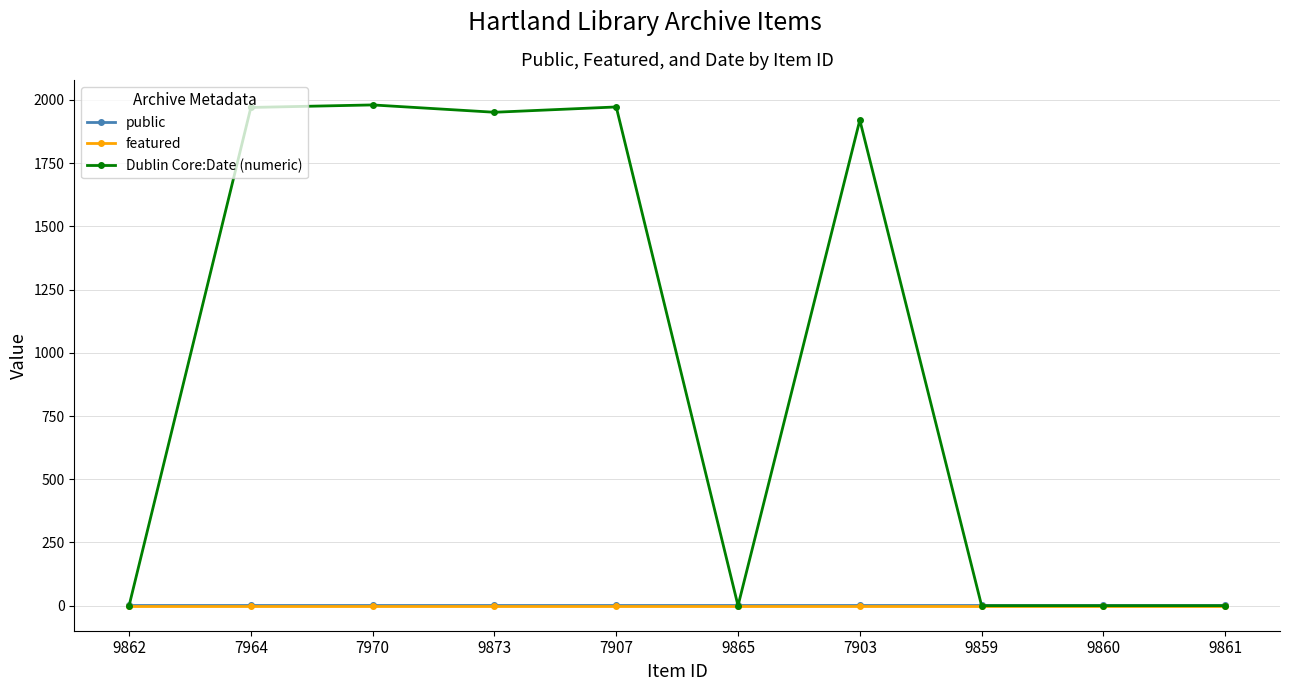

What is the maximum value shown in the chart?

1980